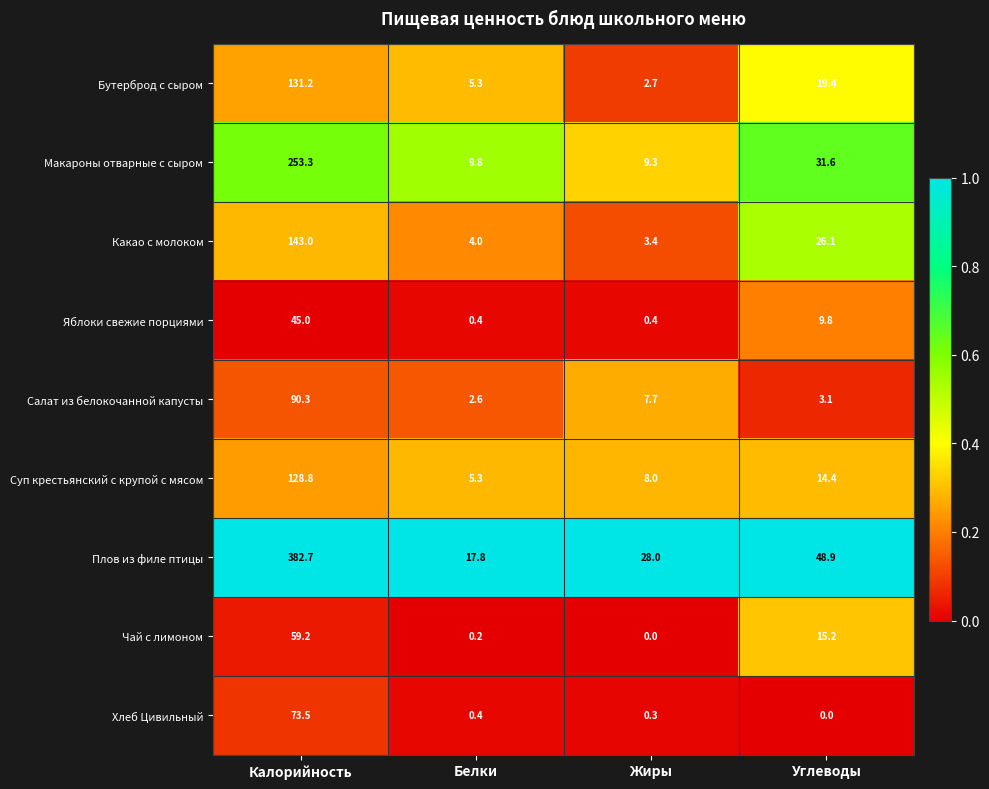

What is the difference between the highest and lowest values at Углеводы?

48.9